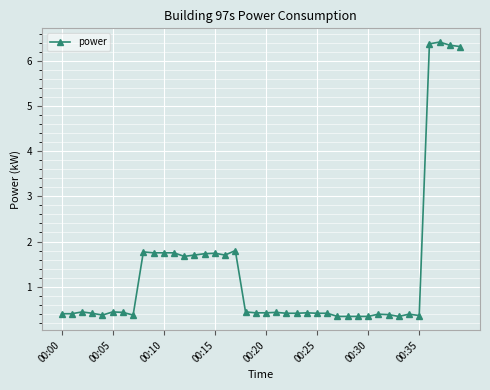

What is the smallest value displayed?

0.3